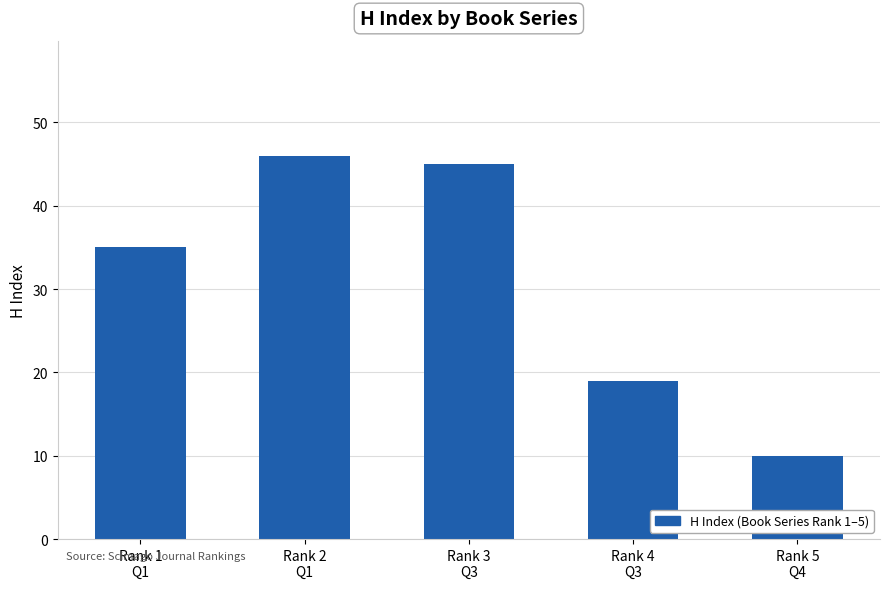

Reading left to right, list all the values displayed in this chart.

Rank 1
Q1=35	Rank 2
Q1=46	Rank 3
Q3=45	Rank 4
Q3=19	Rank 5
Q4=10